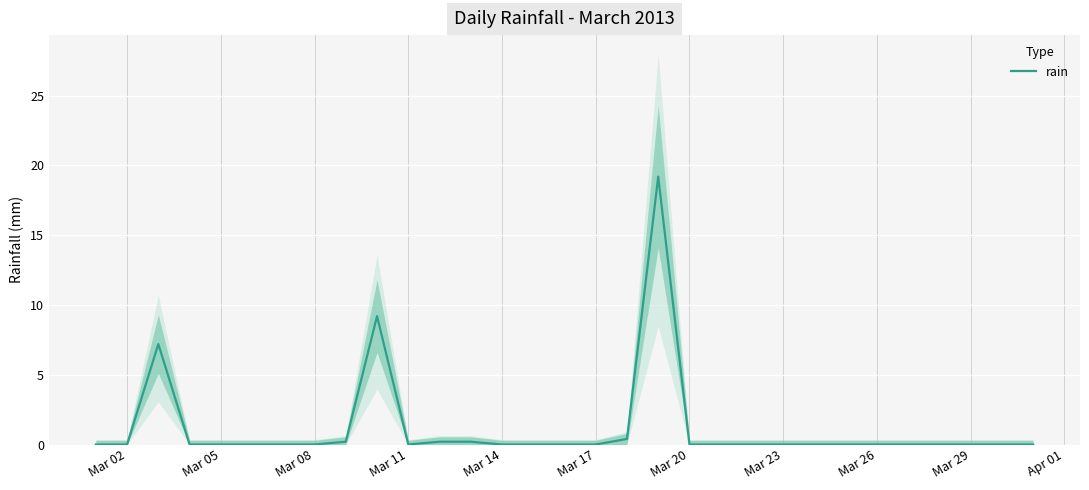

Is this an area chart (filled region under the line)?

No